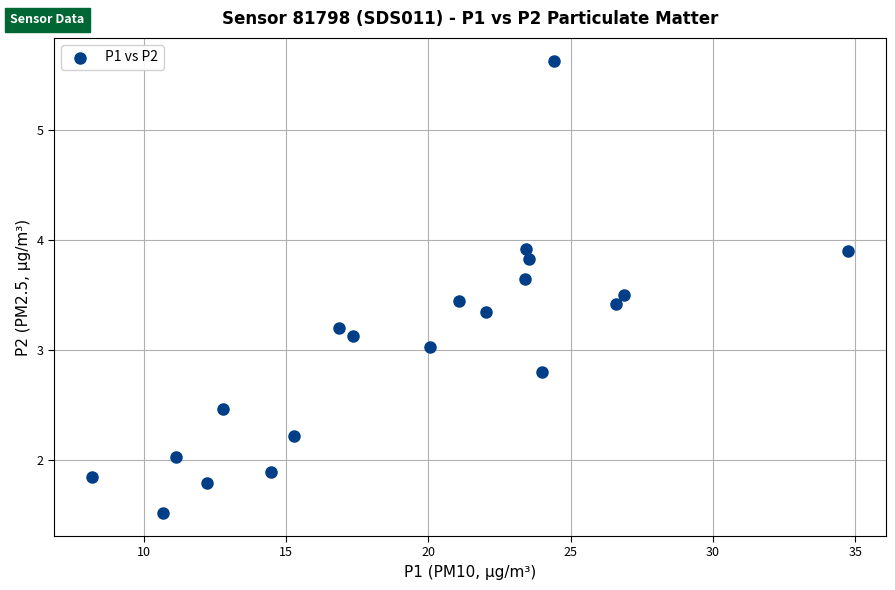

What is the range of Y values (max minus min)?

4.1